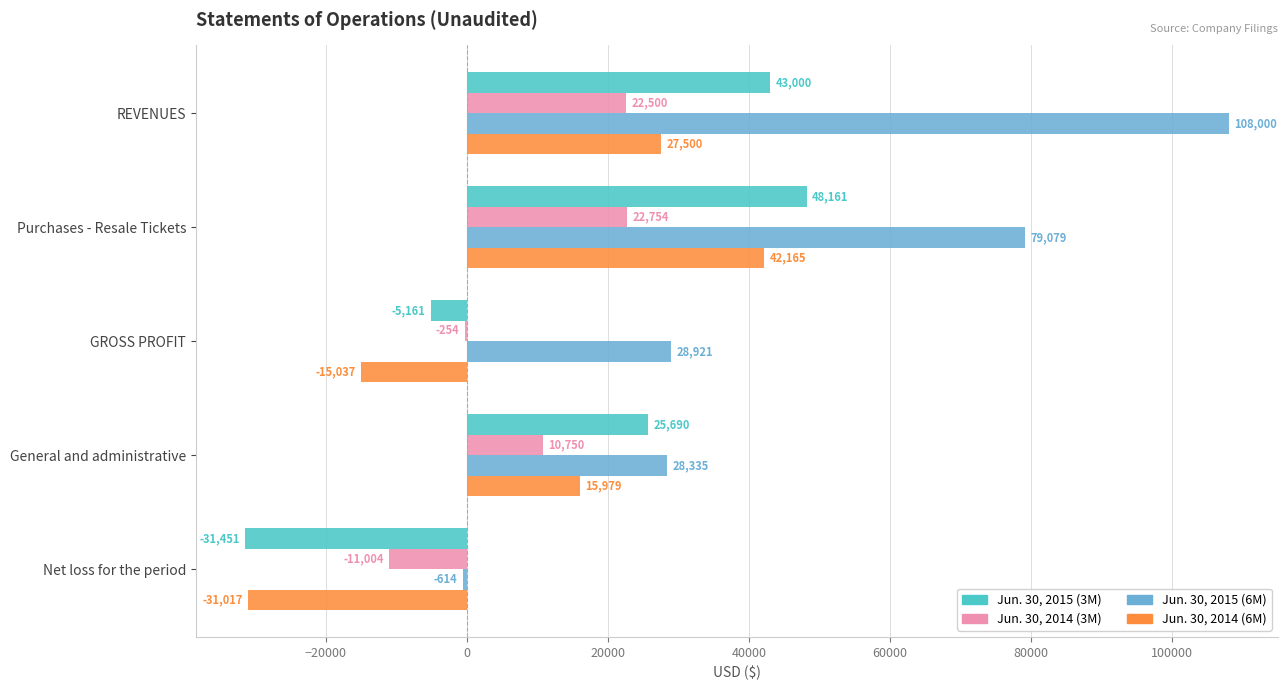

At which category is the sum across all series the highest?

REVENUES